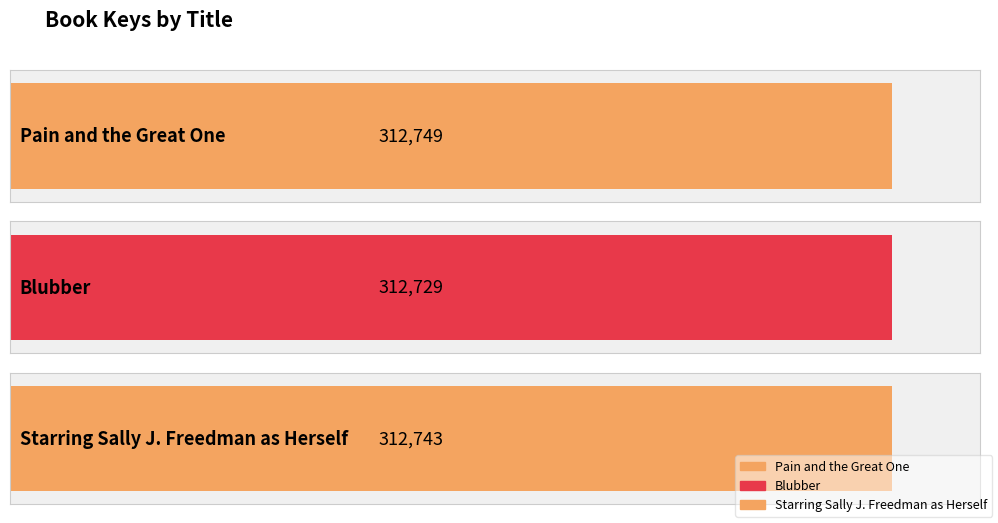

What is the greatest value displayed?

312749